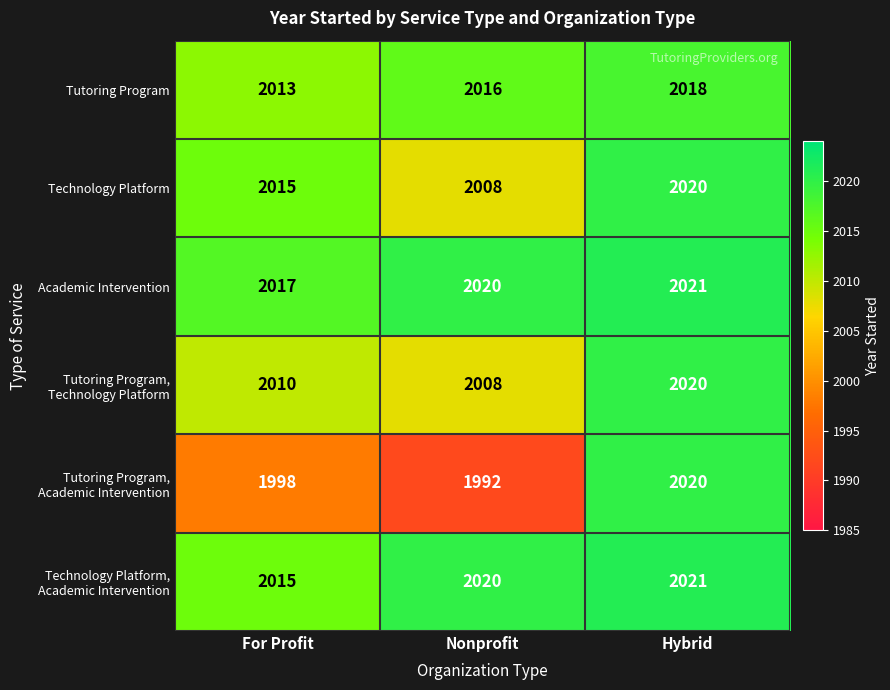

What is the greatest value displayed?

2021